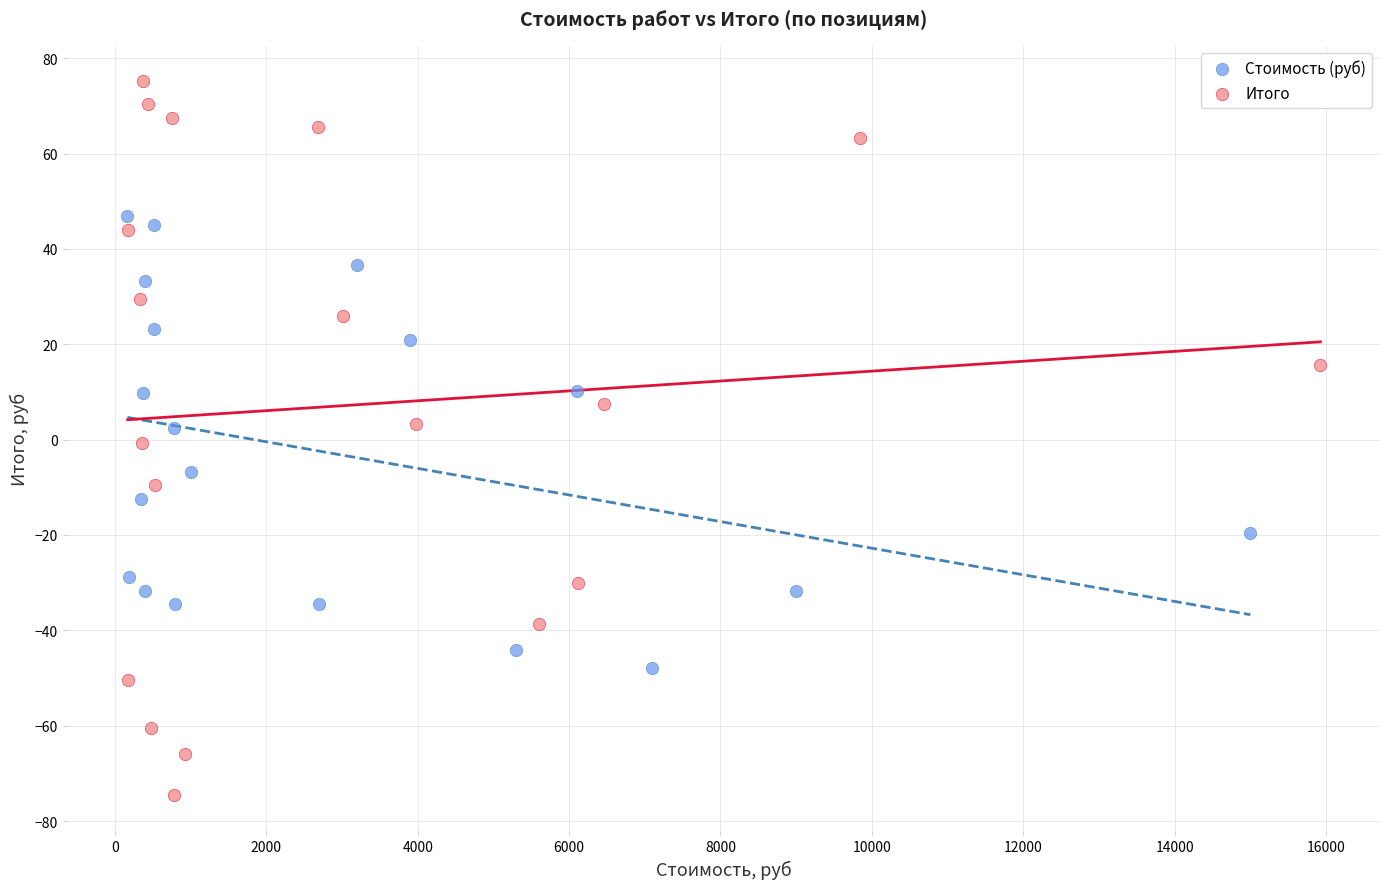

Which series has the largest Y range (max minus min)?

Итого